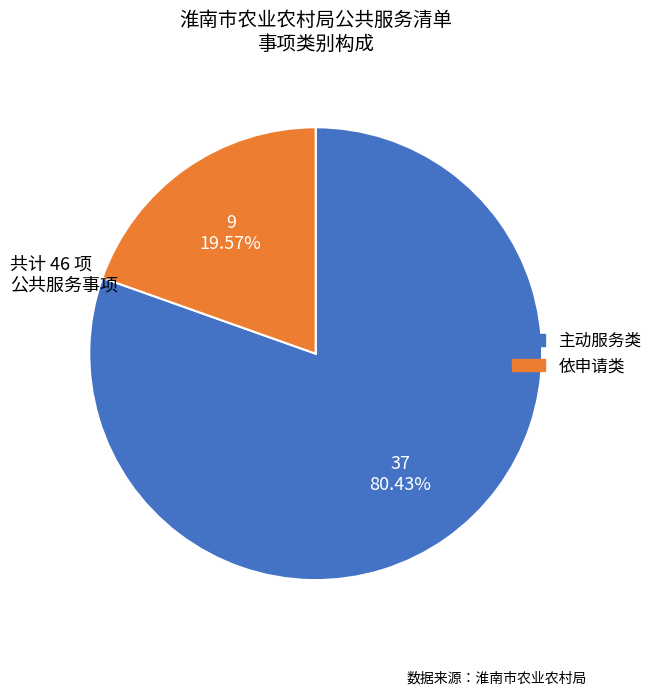

How many slices are in this pie chart?

2